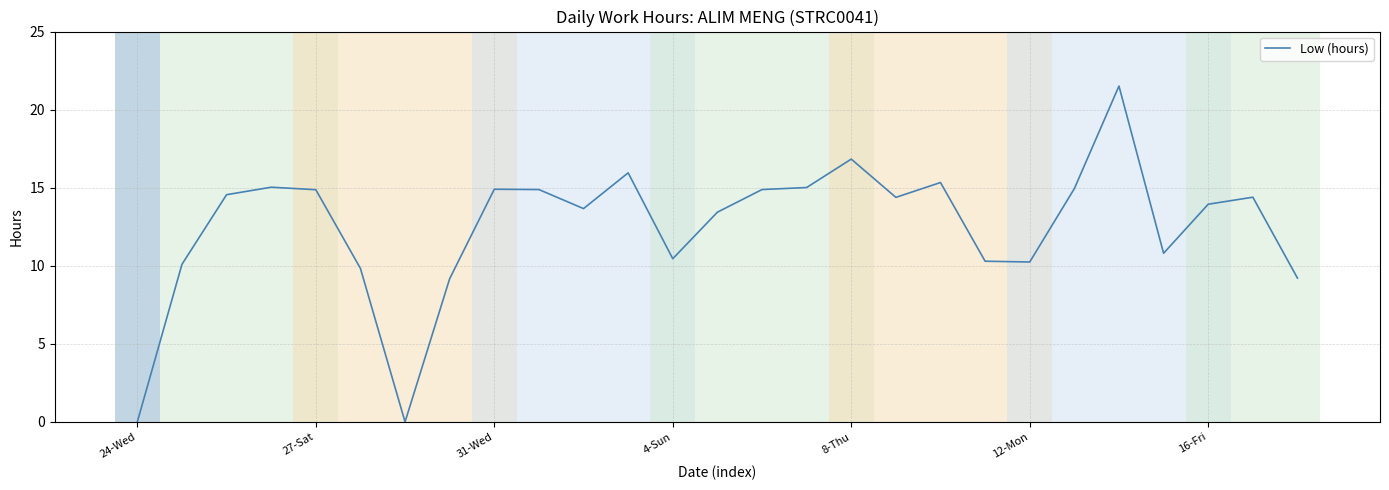

What is the maximum value shown in the chart?

21.5